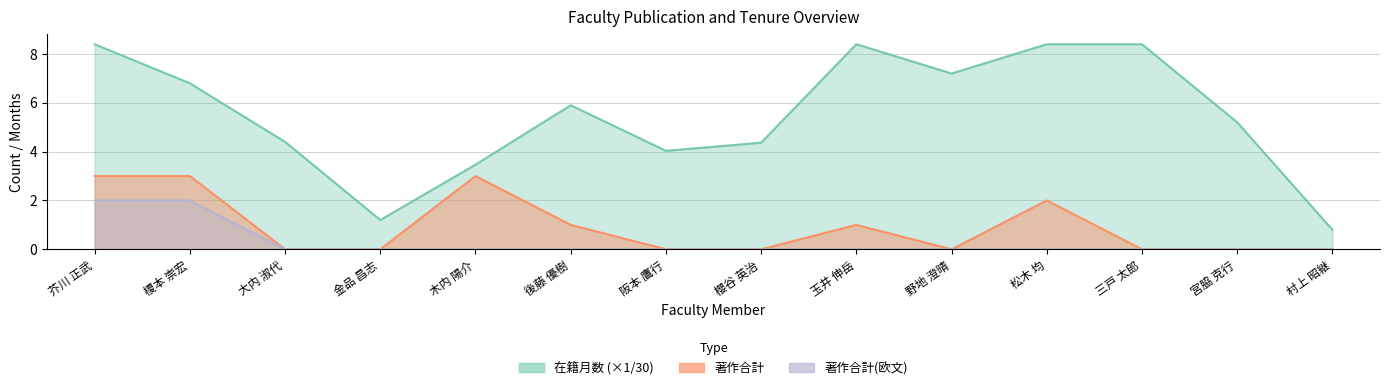

At how many categories does at least one series exceed 8?

4